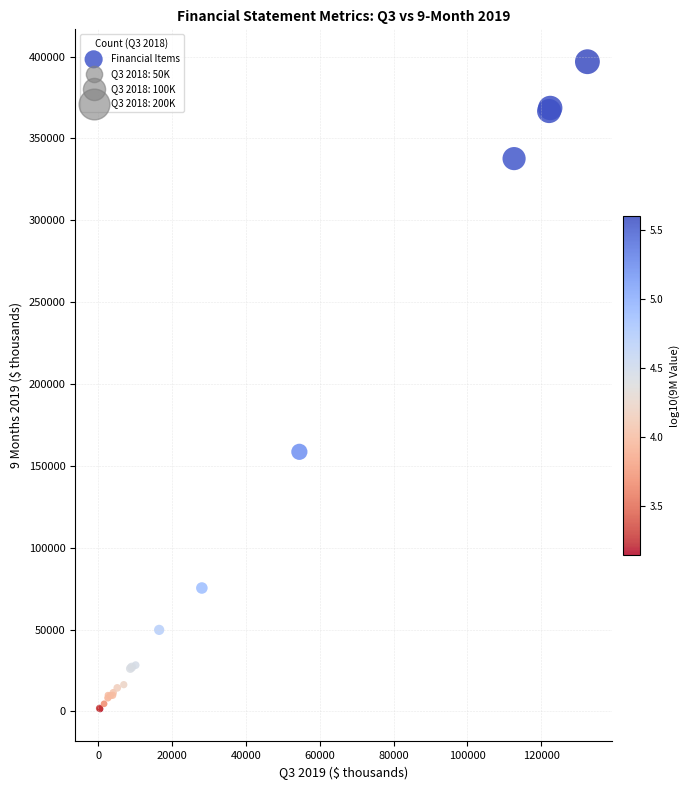

What Y value in the scatter plot is closest to 199123?

158559